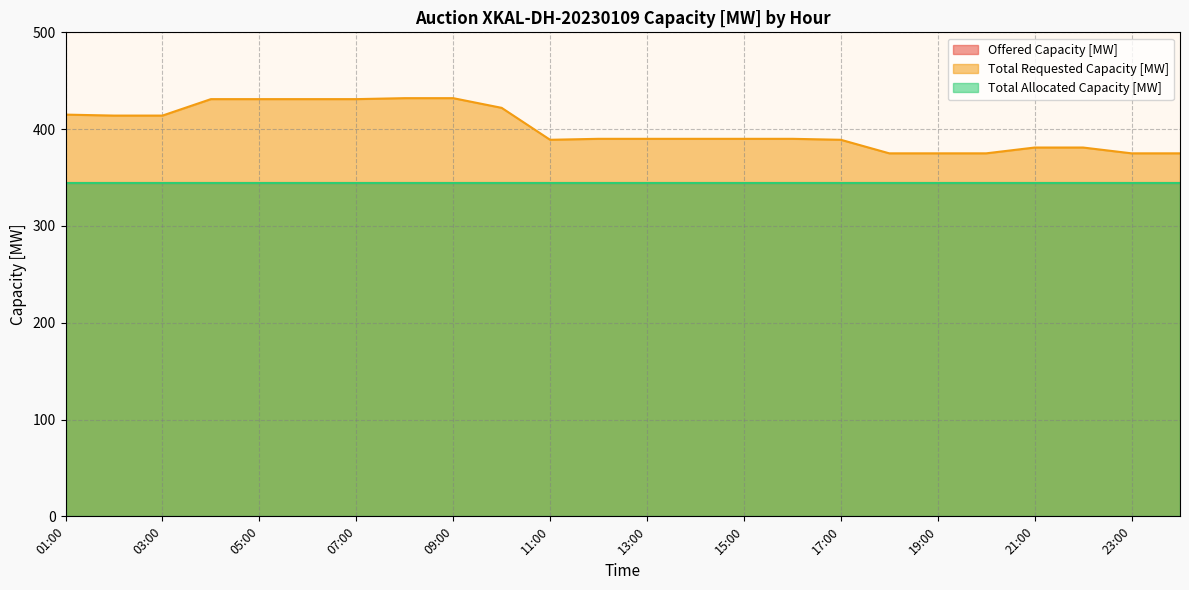

How many lines are shown in the chart?

3